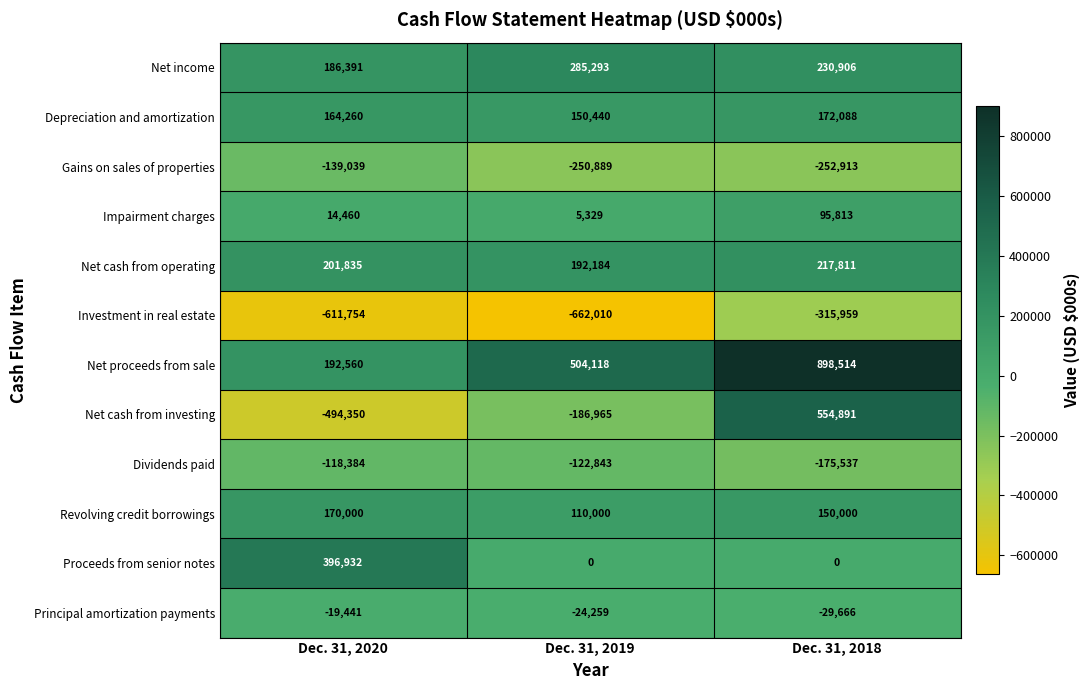

How many Proceeds from senior notes values are between 0 and 396932?

3